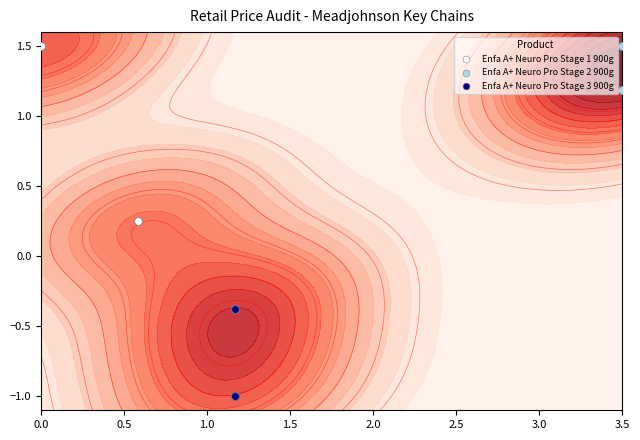

Is it true that Enfa A+ Neuro Pro Stage 2 900g equals 2.0 at 3.5?

False